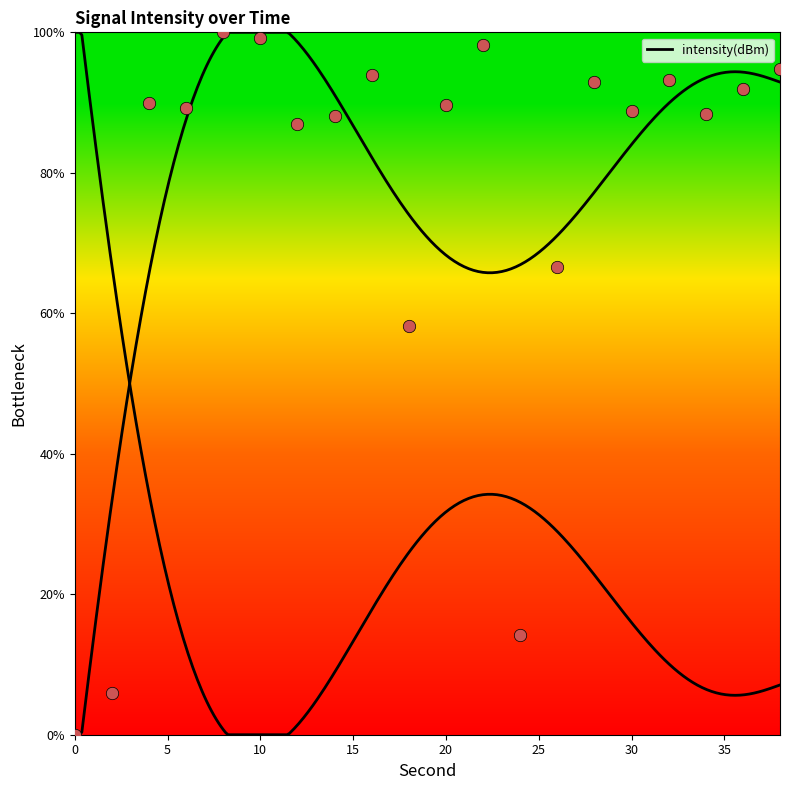

What is the change in value from 14 to 38?

+6.7